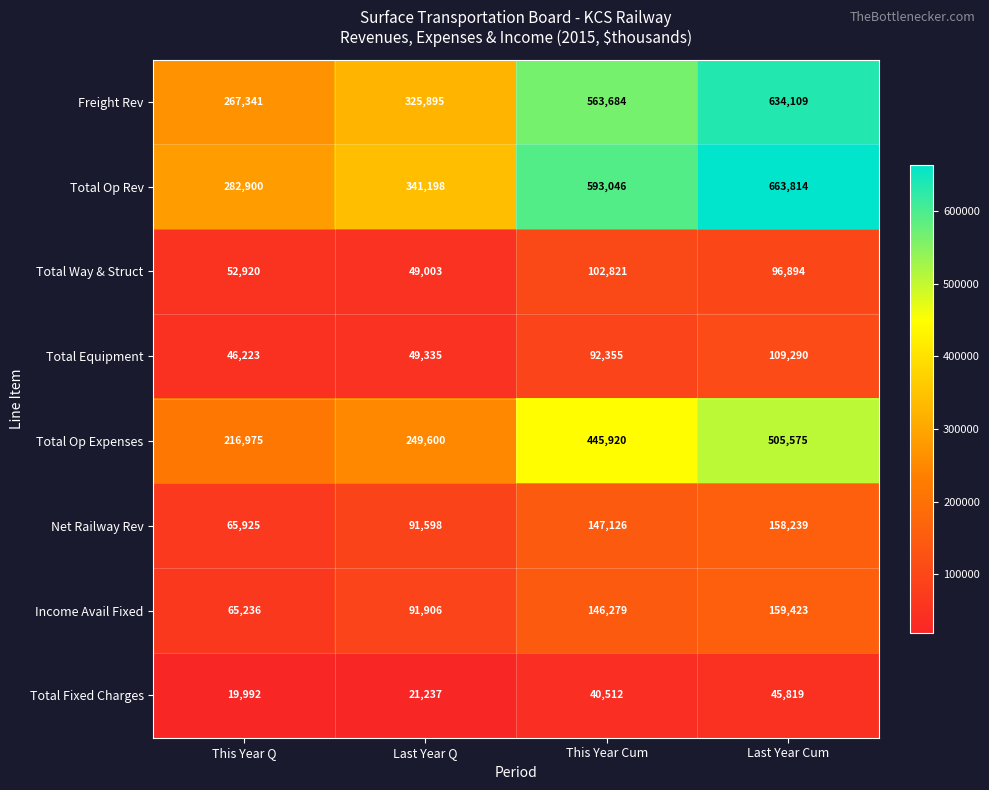

Count the Freight Rev values in the range 325895 to 634109.

3